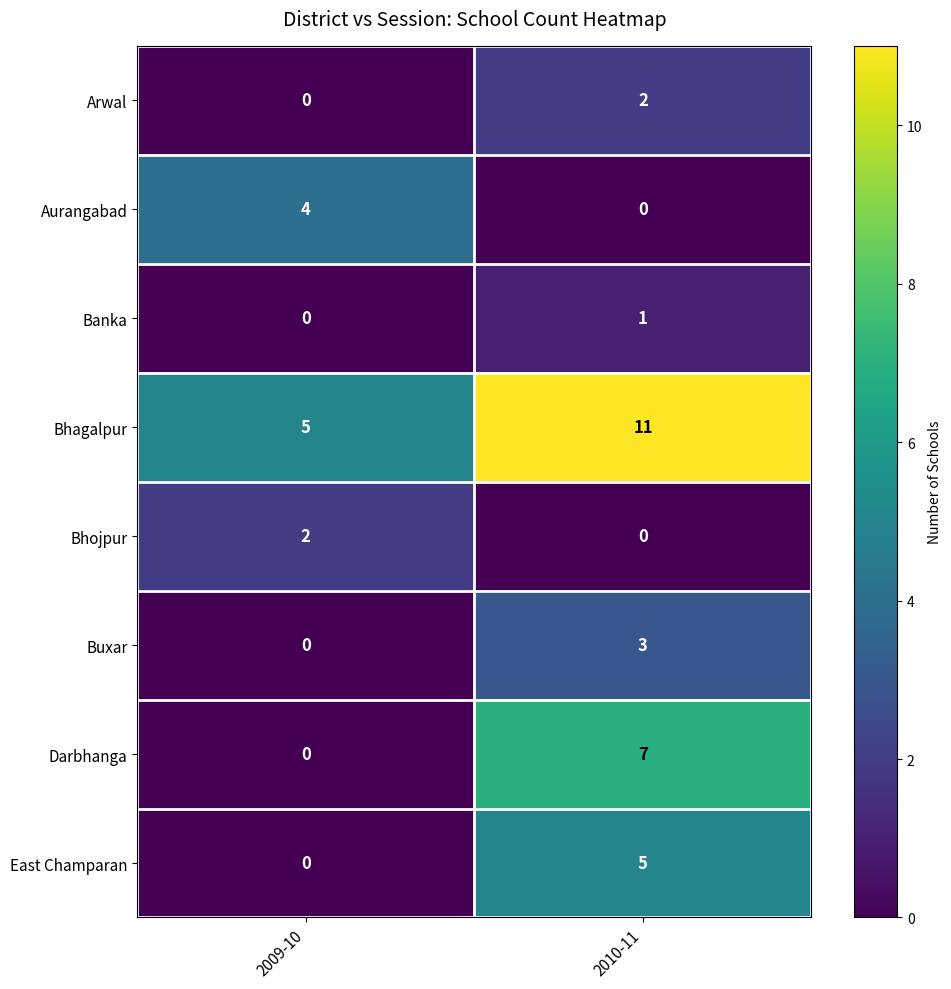

Reading left to right, transcribe all the data shown in this chart.

Arwal: 0	2
Aurangabad: 4	0
Banka: 0	1
Bhagalpur: 5	11
Bhojpur: 2	0
Buxar: 0	3
Darbhanga: 0	7
East Champaran: 0	5